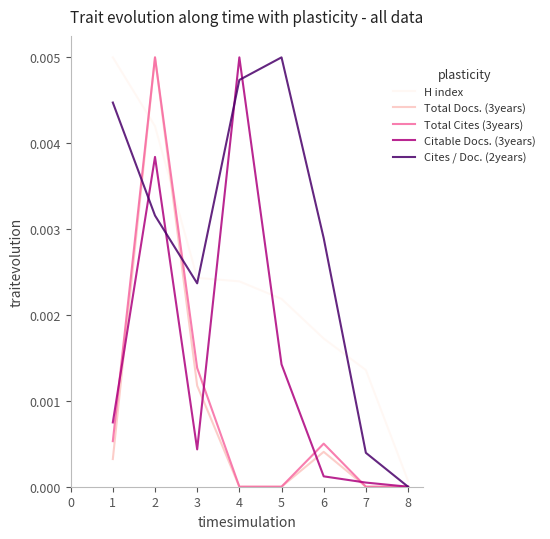

Is it true that Cites / Doc. (2years) equals 0.0 at 3?

True